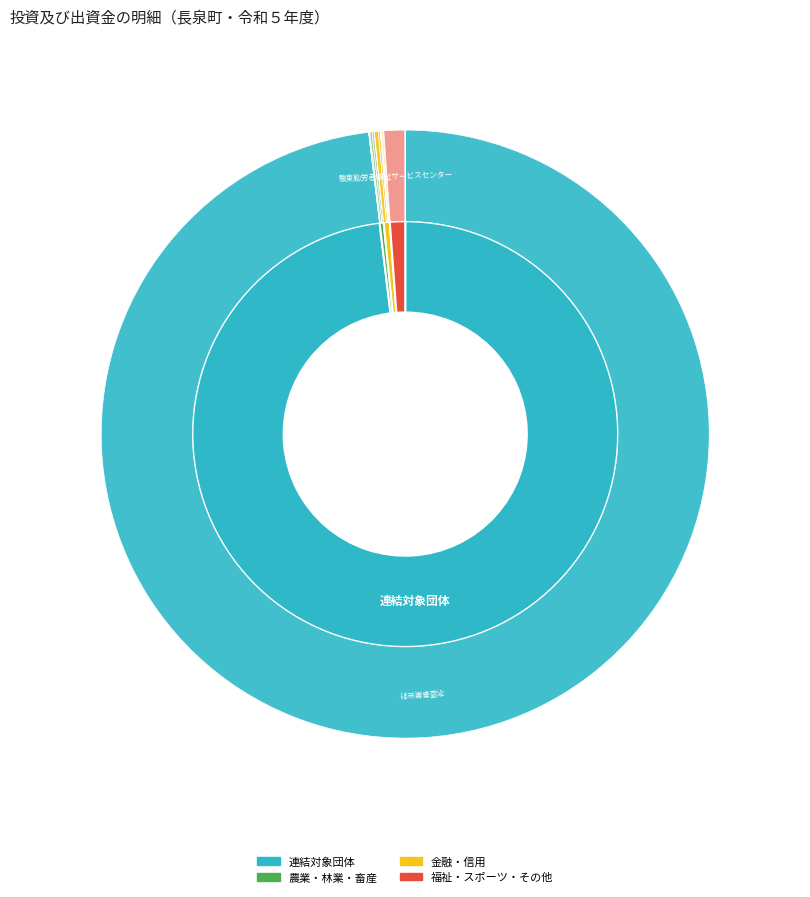

True or false: 静岡家畜畜産物衛生指導協会 accounts for 0% of the total.

True